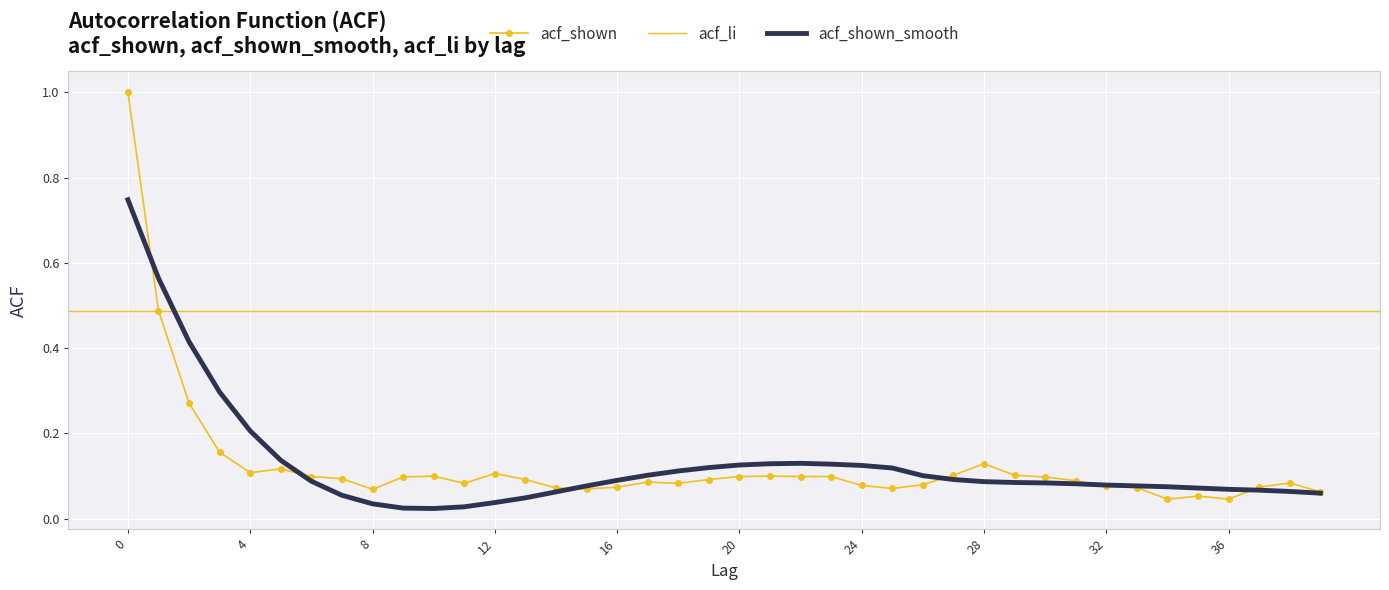

What is the sum of all acf_shown values?

5.0